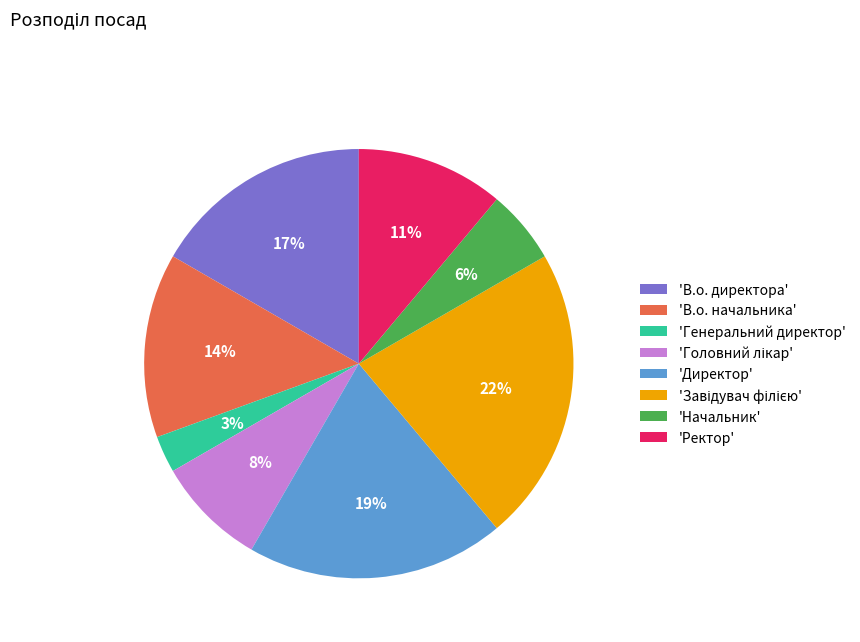

Does 'Ректор' represent more than half of the total?

No